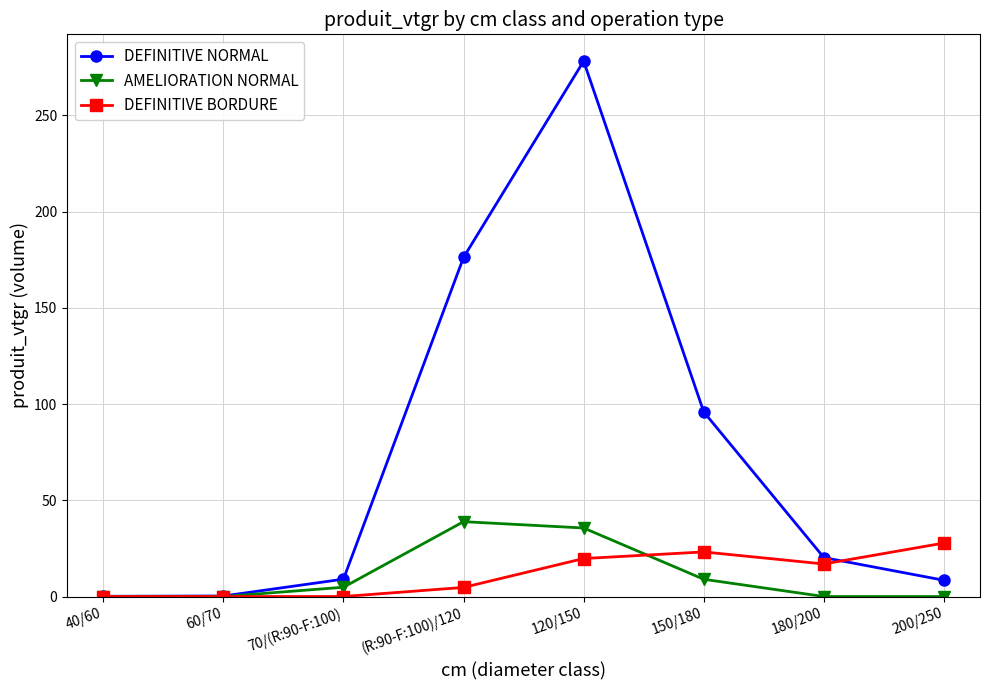

After their last crossing, which series has the higher values: AMELIORATION NORMAL or DEFINITIVE BORDURE?

DEFINITIVE BORDURE